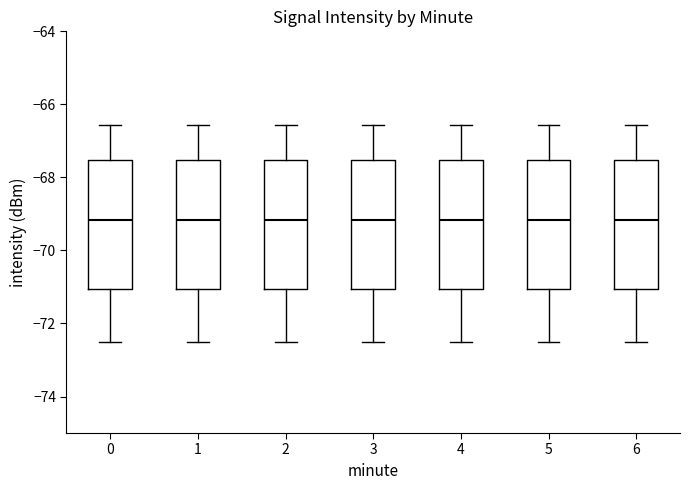

Reading left to right, transcribe this box plot: for each box, give where its median line is, the range the box spans, and where its two whiskers end, as read against the y-axis. The values are not printed on the chart, so give them approximately, as read against the axis.

0: median -69.2, box -71.0 to -67.6, whiskers -72.6 to -66.6
1: median -69.2, box -71.0 to -67.6, whiskers -72.6 to -66.6
2: median -69.2, box -71.0 to -67.6, whiskers -72.6 to -66.6
3: median -69.2, box -71.0 to -67.6, whiskers -72.6 to -66.6
4: median -69.2, box -71.0 to -67.6, whiskers -72.6 to -66.6
5: median -69.2, box -71.0 to -67.6, whiskers -72.6 to -66.6
6: median -69.2, box -71.0 to -67.6, whiskers -72.6 to -66.6